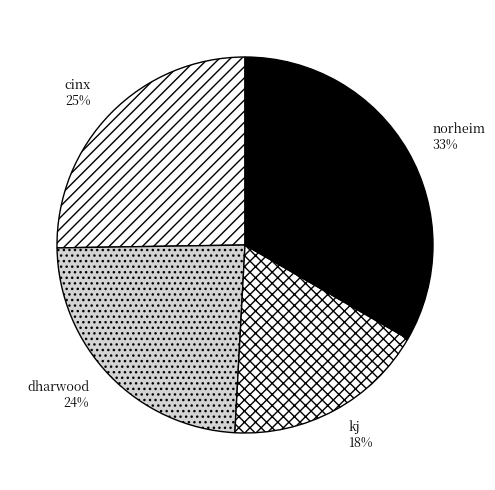

What is the ratio of the value at norheim to the value at dharwood?

1.4